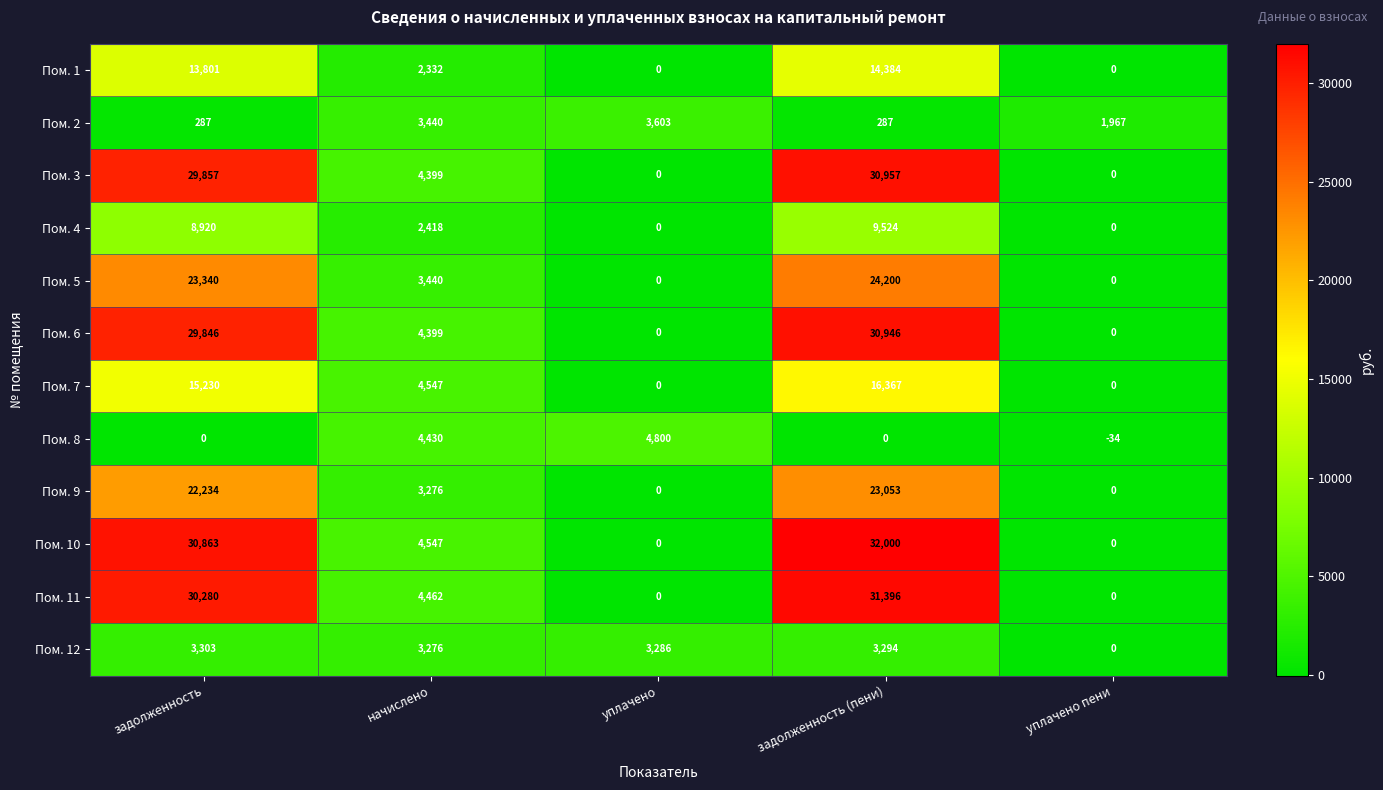

What is the total value across all series at уплачено пени?

1933